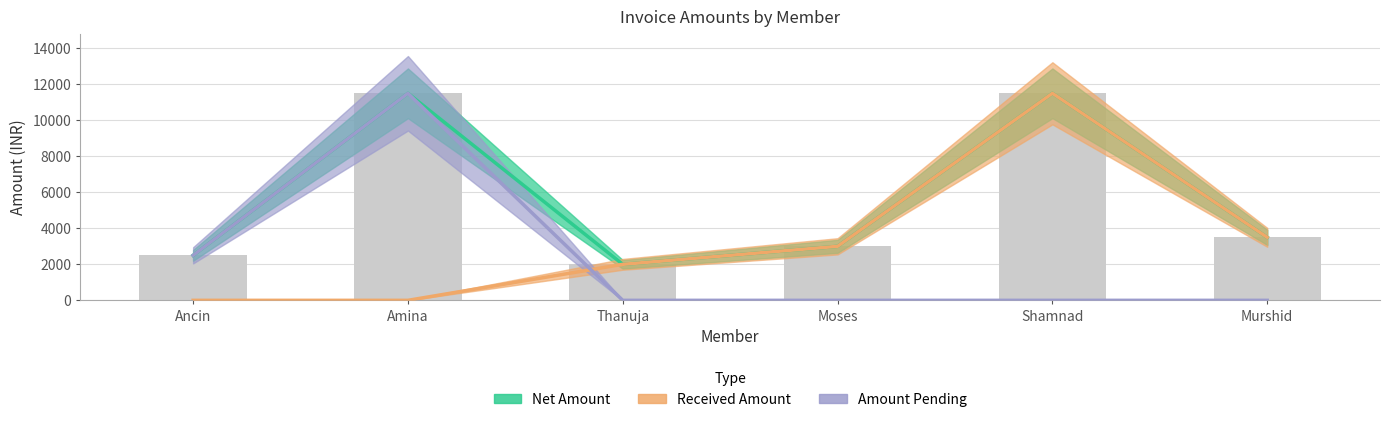

What is the value of the Amount Pending bar at the 1st from the left?

2500